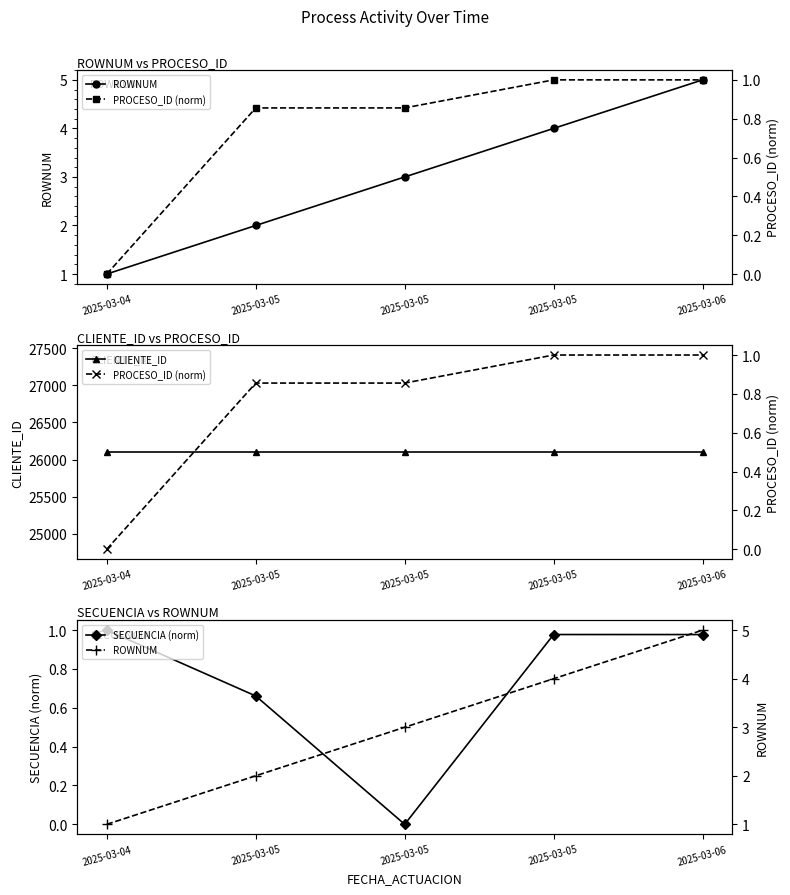

The value of CLIENTE_ID at 2025-03-06 is 34852.6. True or false?

False